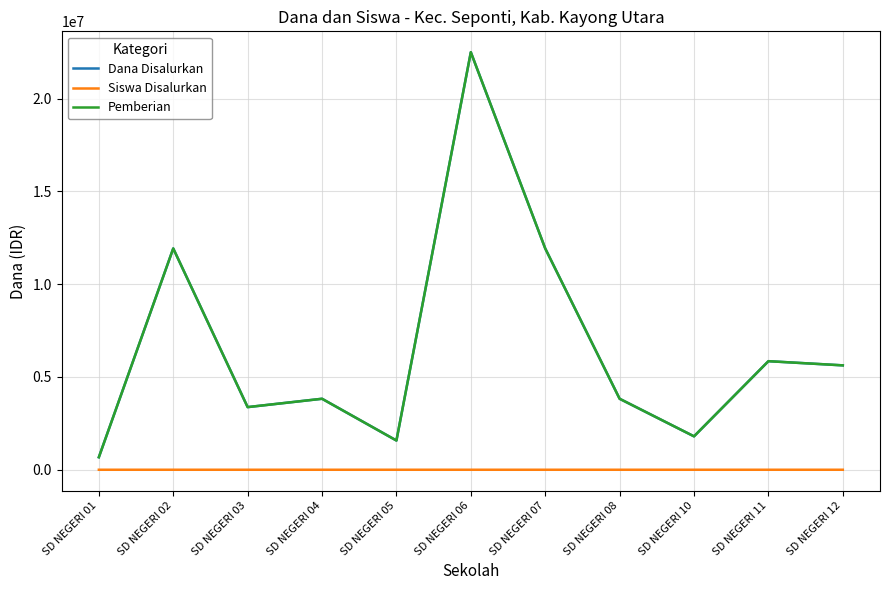

The Dana Disalurkan series shows 675000 at SD NEGERI 01. True or false?

True